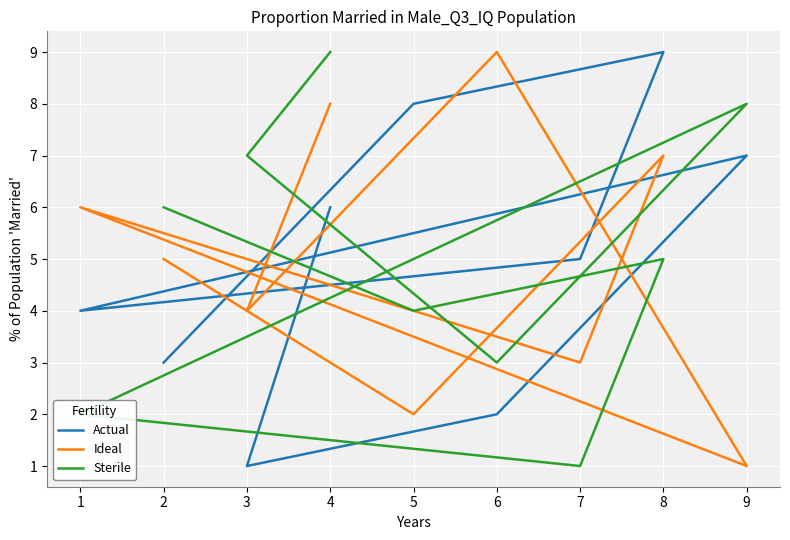

Is the value of Actual at 5 greater than the value of Sterile at 3?

Yes